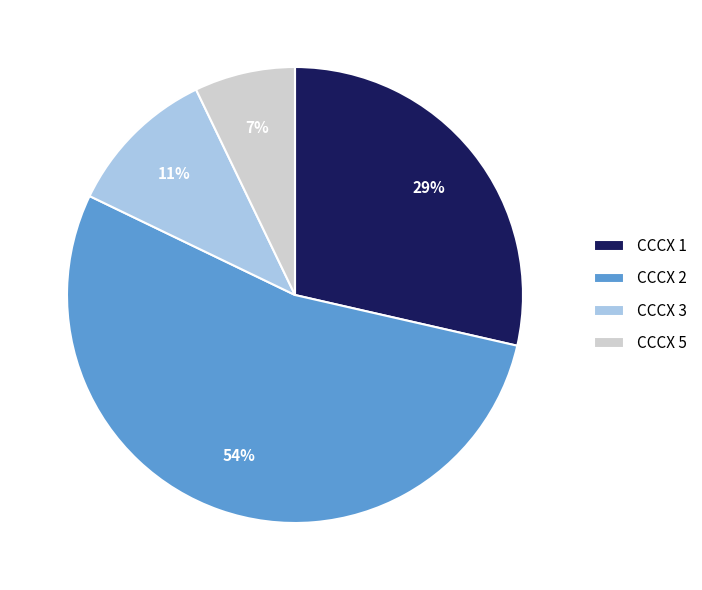

To the nearest percent, what is the combined percentage of CCCX 2 and CCCX 3?

64%